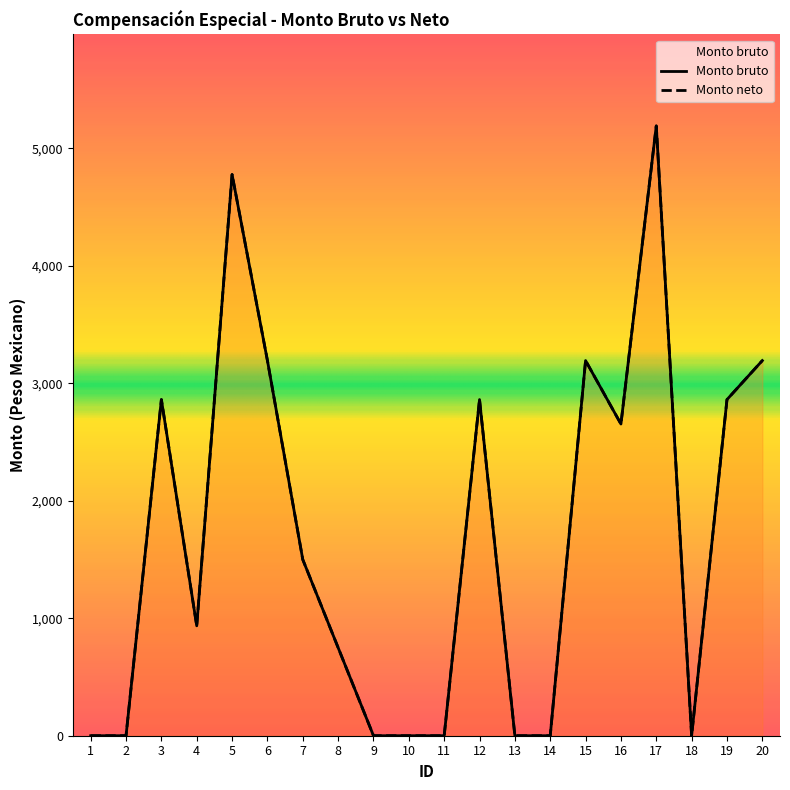

Which series changed the most between 5 and 20?

Monto bruto